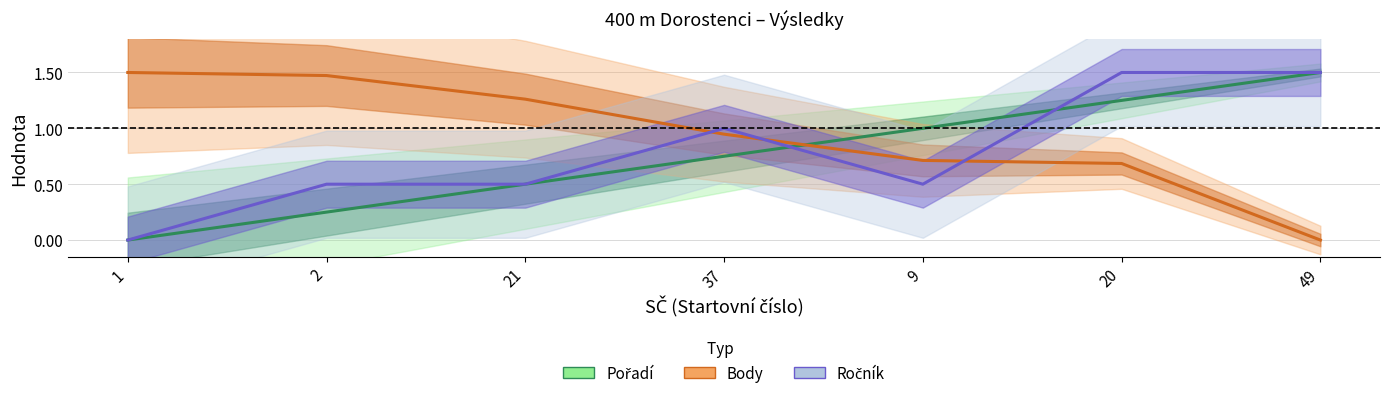

What is the difference between the second highest and second lowest values in the Body series?

0.8